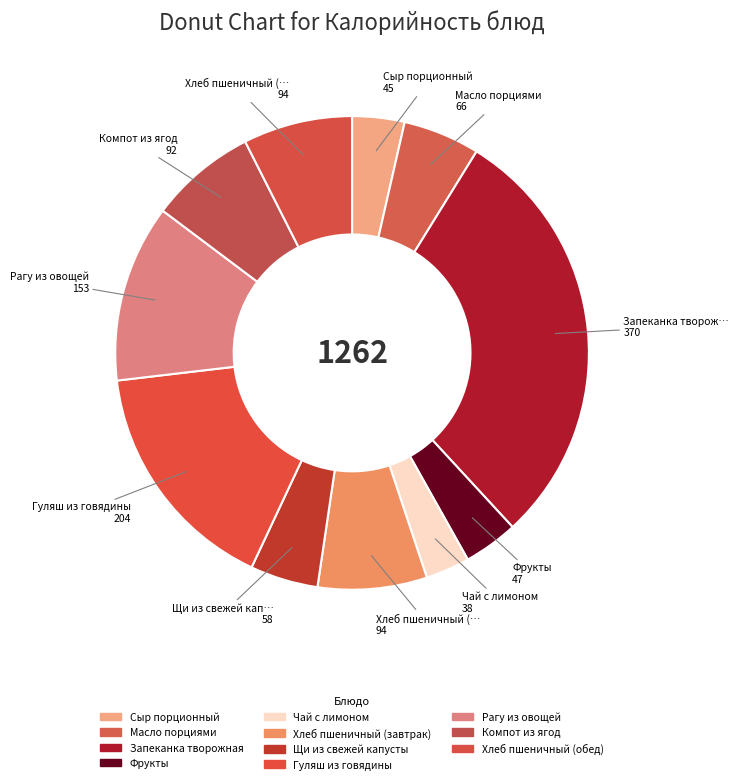

How many slices are in this pie chart?

11